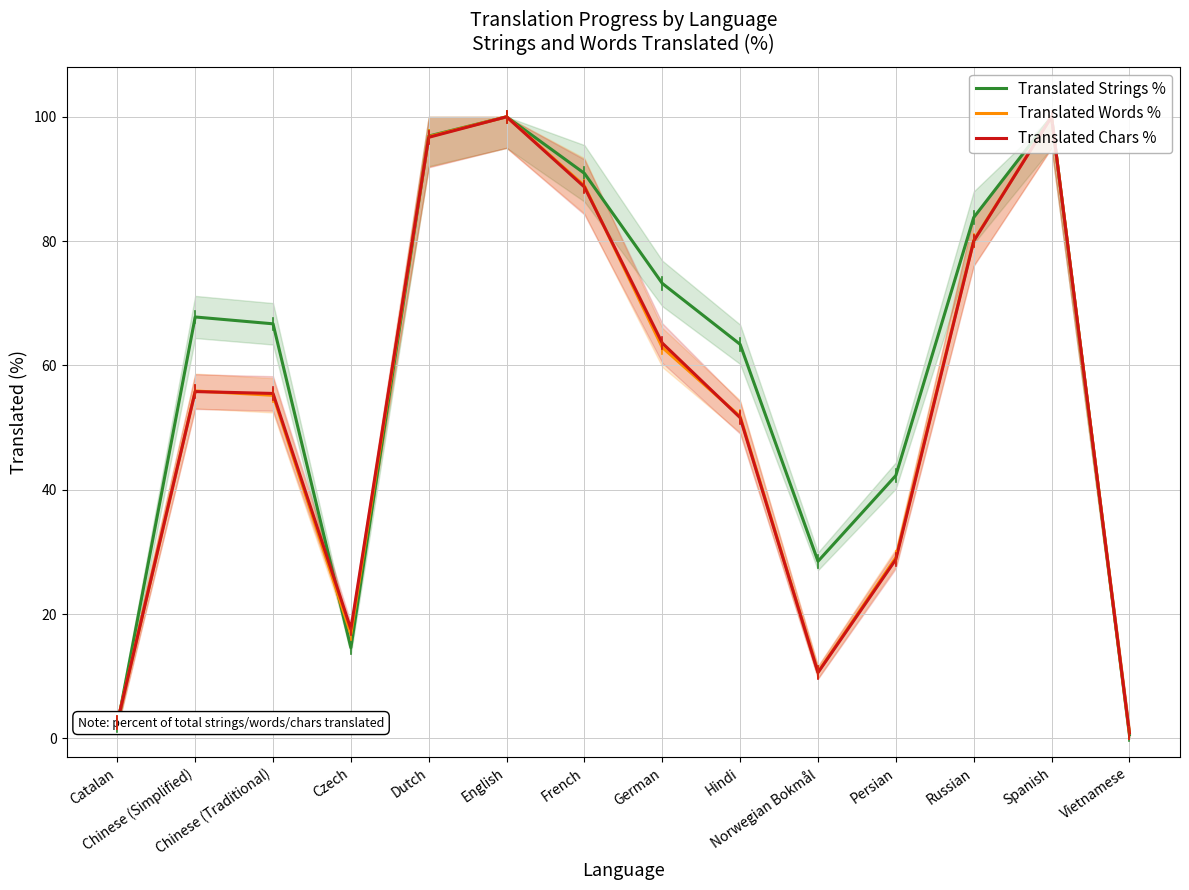

Reading right to left, extract all data points from this chart.

Translated Strings %: Vietnamese=0.6	Spanish=100.0	Russian=83.8	Persian=42.3	Norwegian Bokmål=28.5	Hindi=63.4	German=73.2	French=90.9	English=100.0	Dutch=96.9	Czech=14.6	Chinese (Traditional)=66.7	Chinese (Simplified)=67.8	Catalan=2.1
Translated Words %: Vietnamese=0.9	Spanish=100.0	Russian=80.1	Persian=29.1	Norwegian Bokmål=10.7	Hindi=51.8	German=62.9	French=88.9	English=100.0	Dutch=96.8	Czech=16.8	Chinese (Traditional)=55.2	Chinese (Simplified)=55.9	Catalan=2.6
Translated Chars %: Vietnamese=0.9	Spanish=100.0	Russian=80.0	Persian=28.8	Norwegian Bokmål=10.6	Hindi=51.6	German=63.6	French=88.7	English=100.0	Dutch=96.7	Czech=17.6	Chinese (Traditional)=55.5	Chinese (Simplified)=55.8	Catalan=2.6